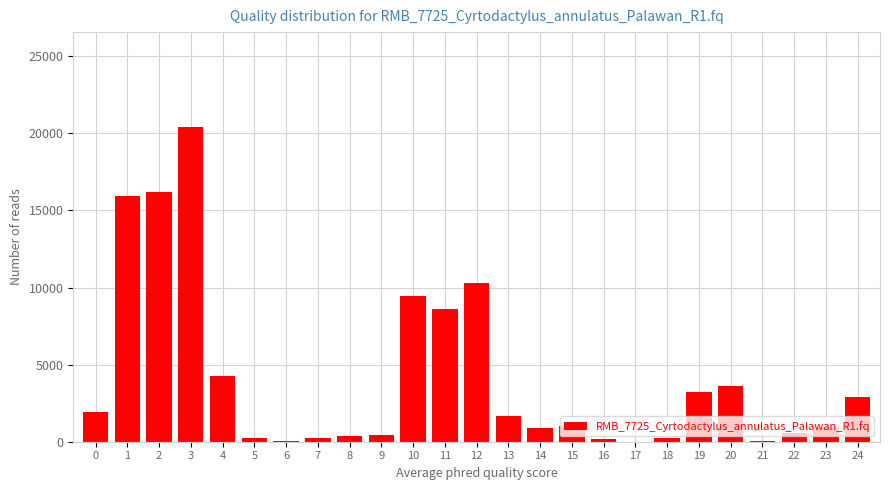

Is it true that the value at 3 is 20433.7?

True